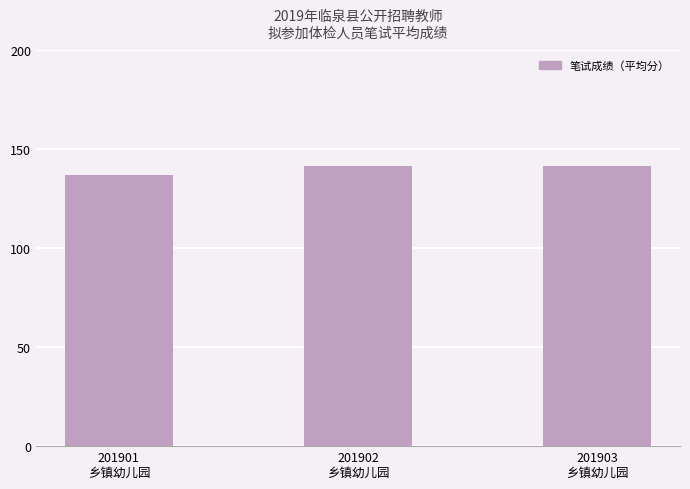

What is the value of the 3rd bar from the left?

141.6